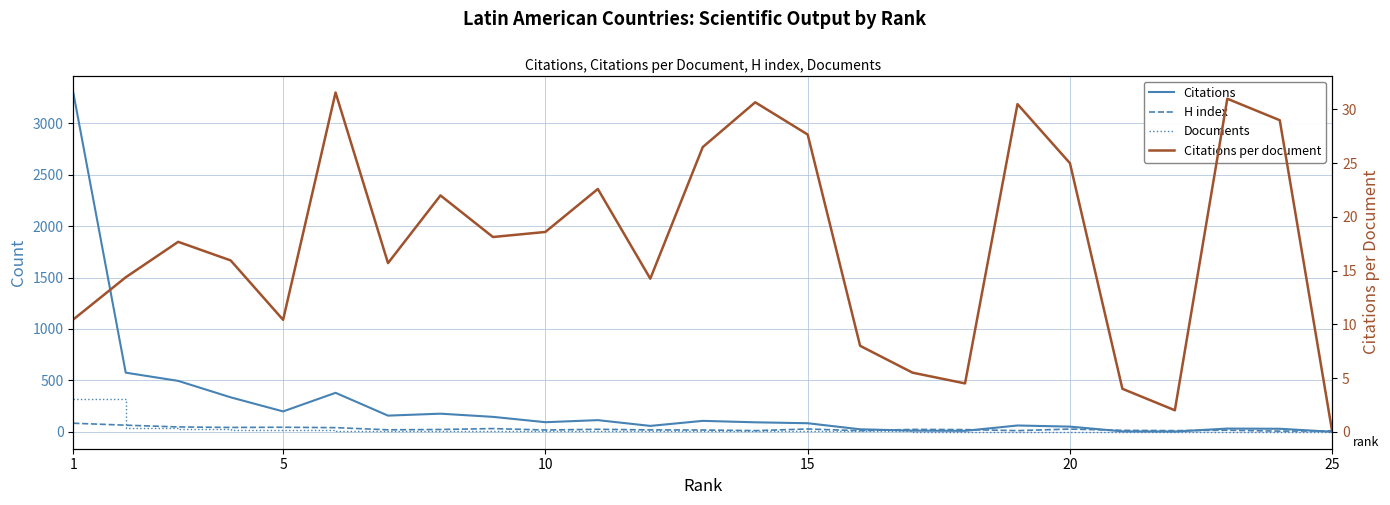

The Citations series shows 15.0 at 17. True or false?

False